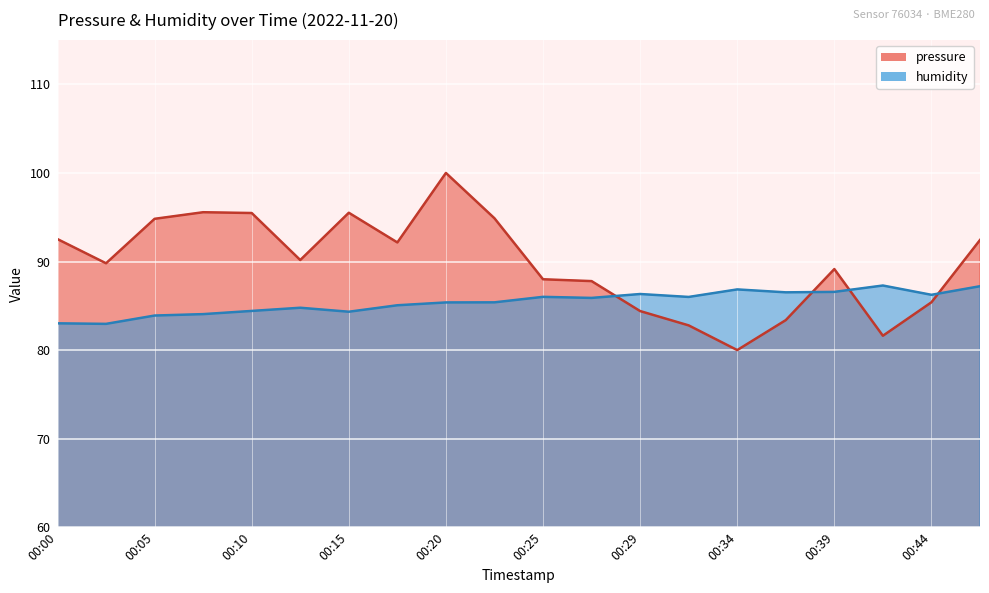

After their last crossing, which series has the higher values: pressure or humidity?

pressure